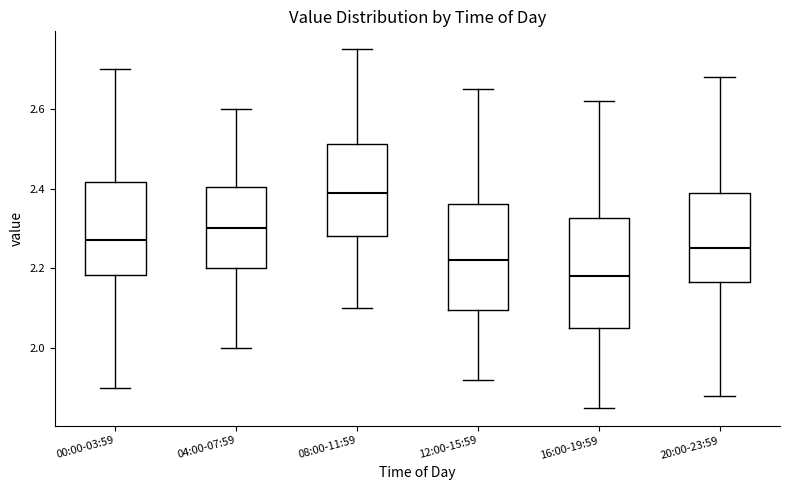

Which box's median line is the highest?

08:00-11:59